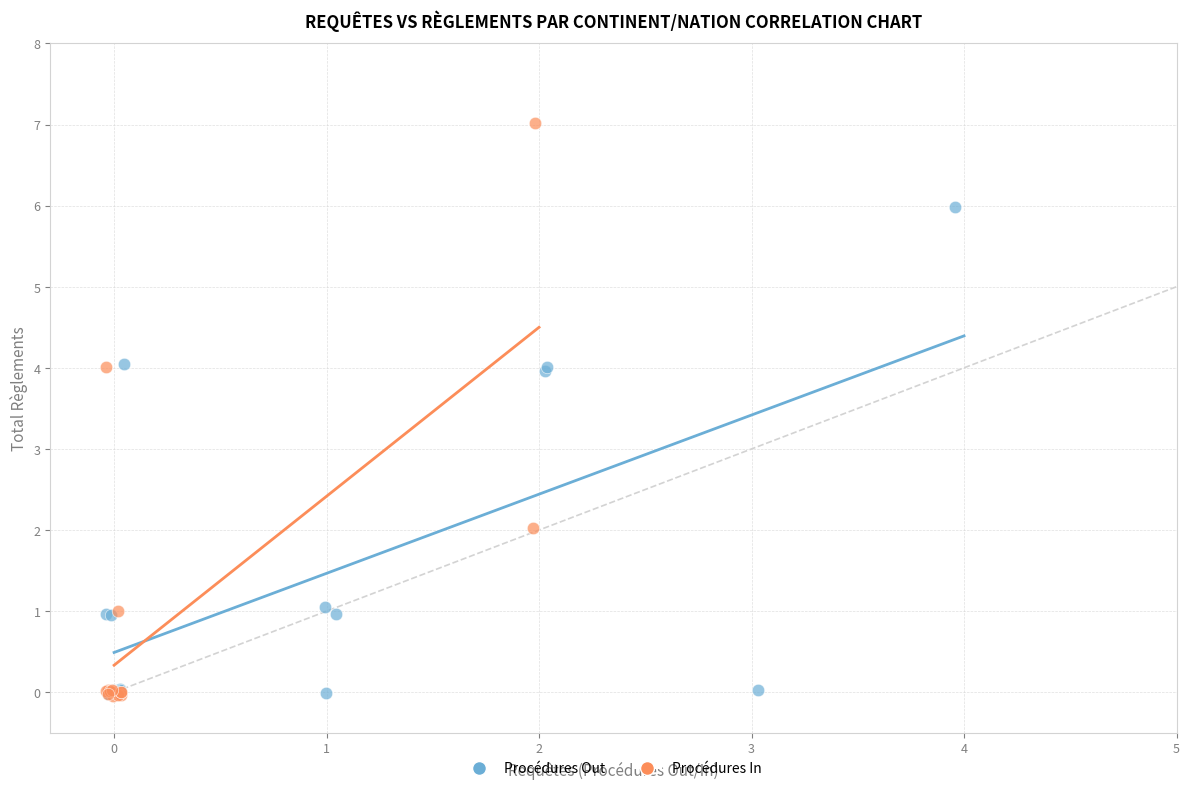

Which series has the largest Y range (max minus min)?

Procédures In